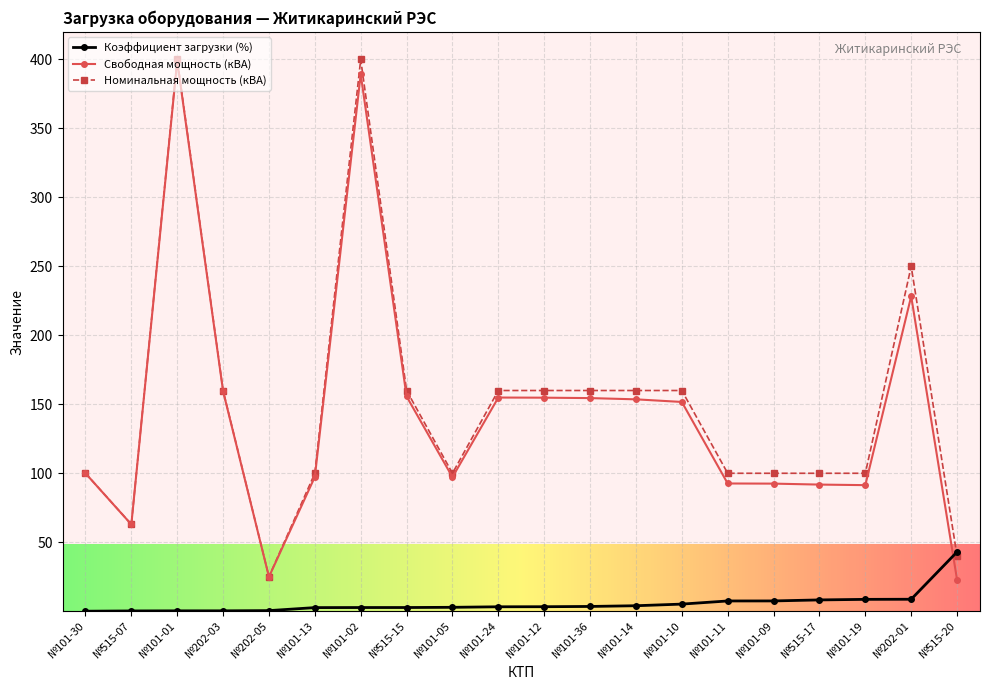

What is the total value across all series at №101-13?

200.0